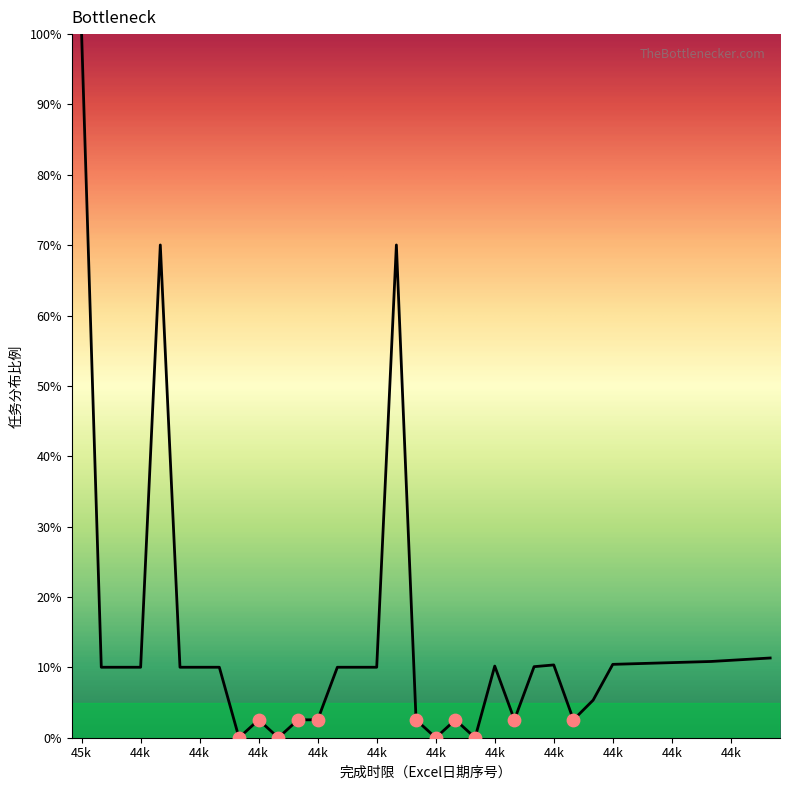

What is the maximum value shown in the chart?

100.0